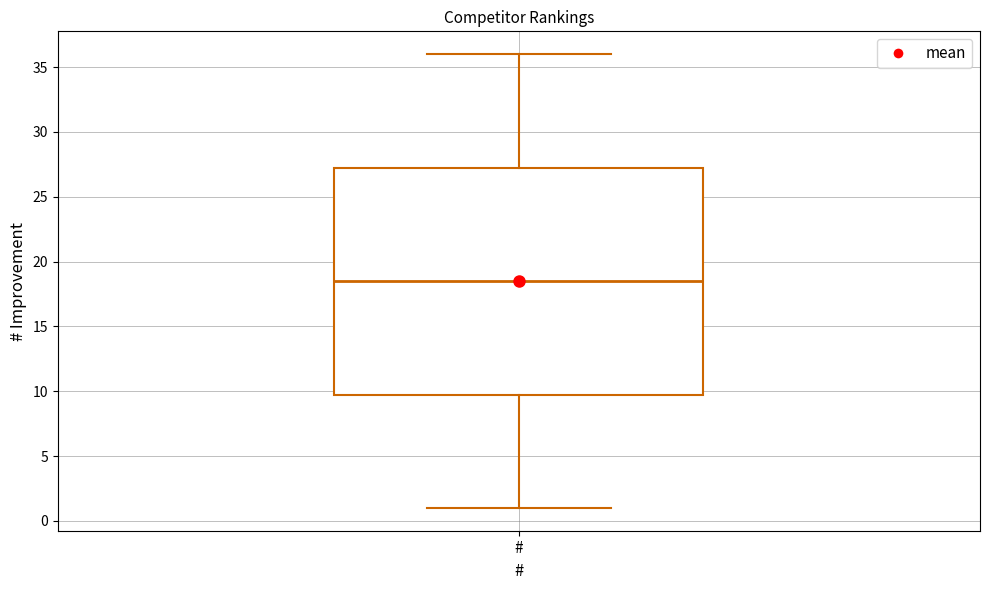

Where is the upper edge of the box for # on the y-axis? The values are not printed on the chart, so give them approximately, as read against the axis.

27.5